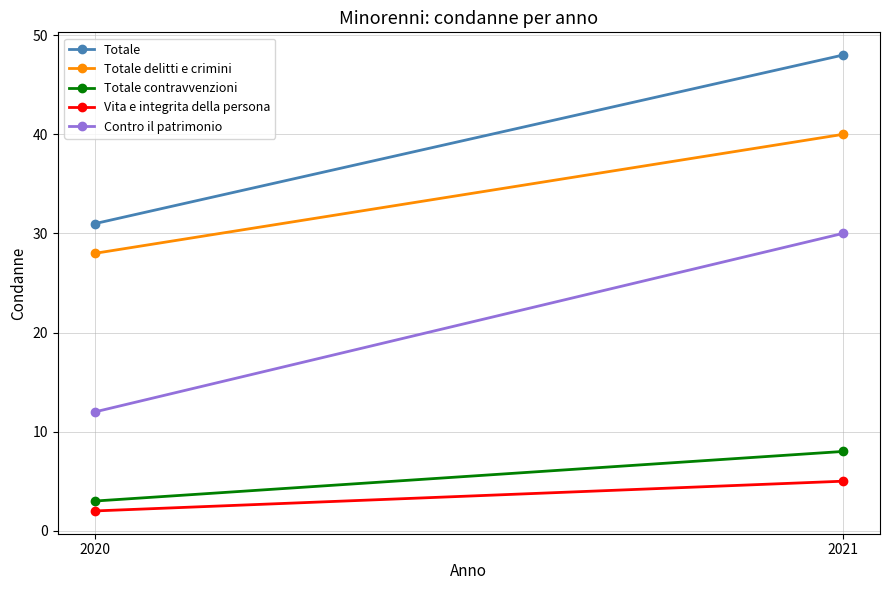

At how many categories does at least one series exceed 15?

2